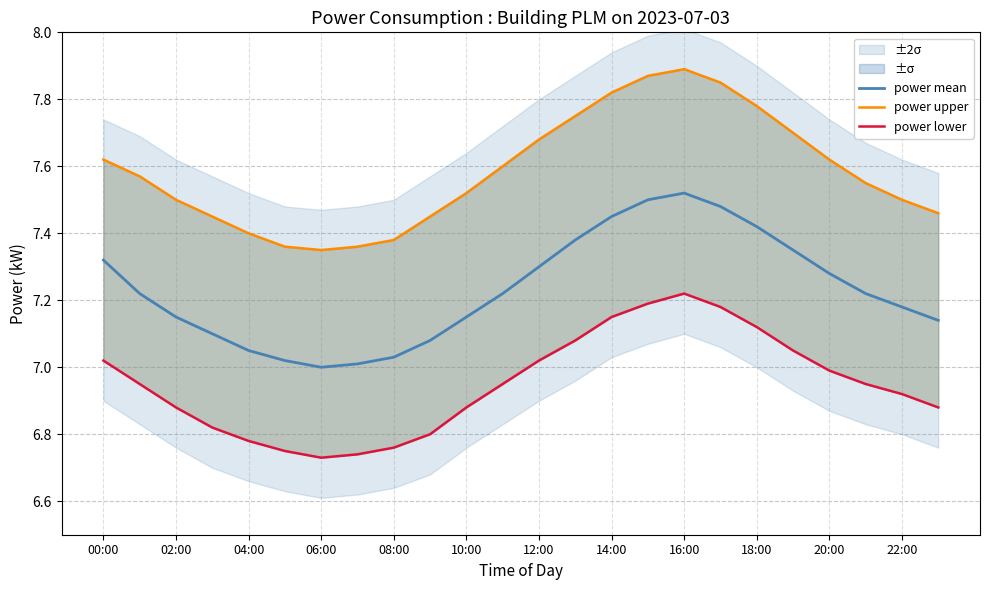

The value of power lower at 18:00 is 7.1. True or false?

True